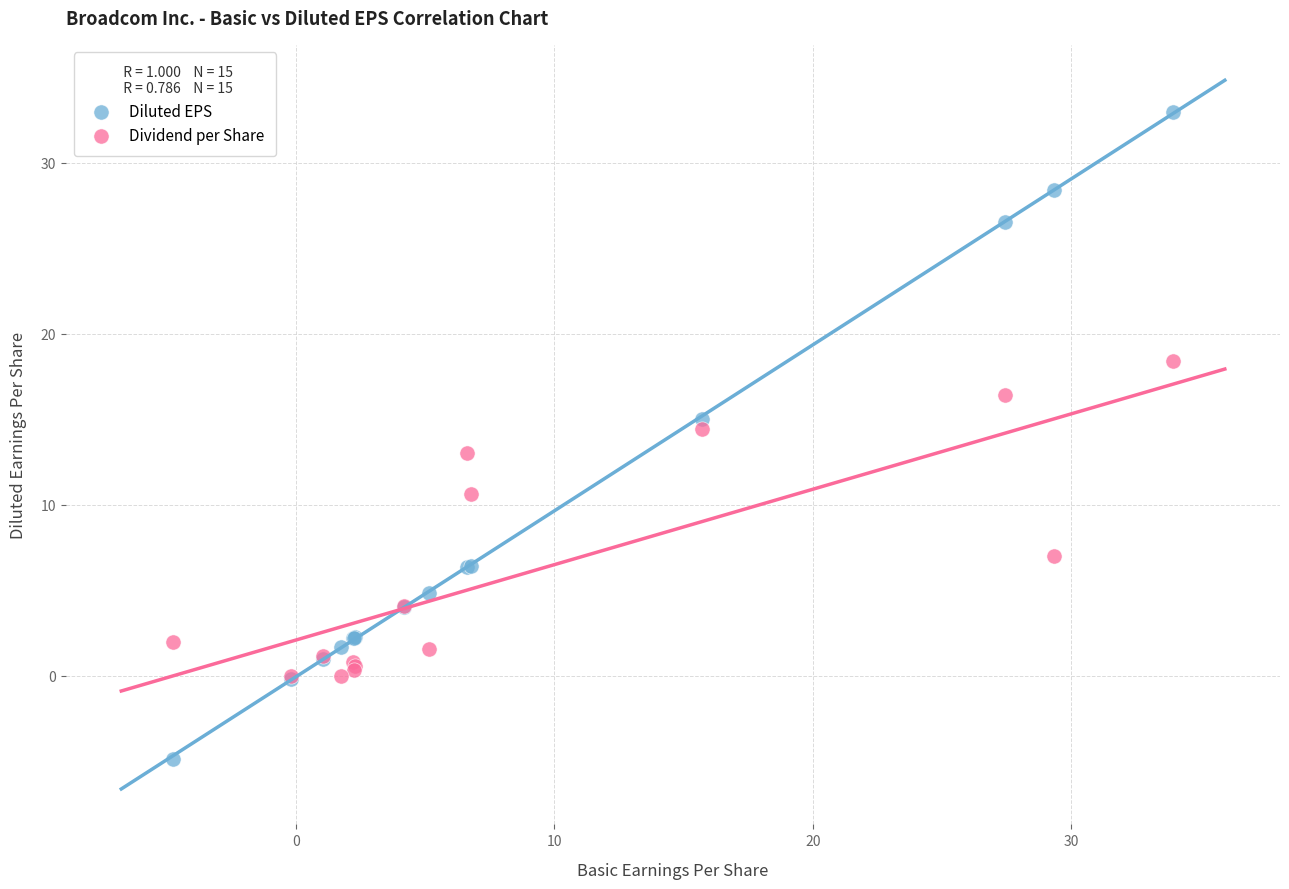

Which series has the widest spread of Y values?

Diluted EPS